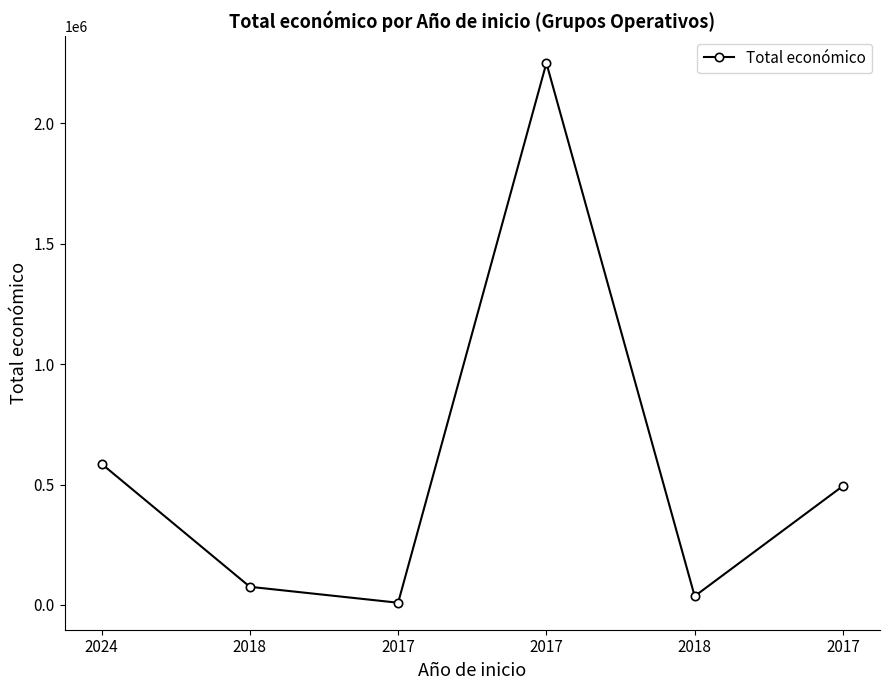

How many distinct data groups are displayed?

1